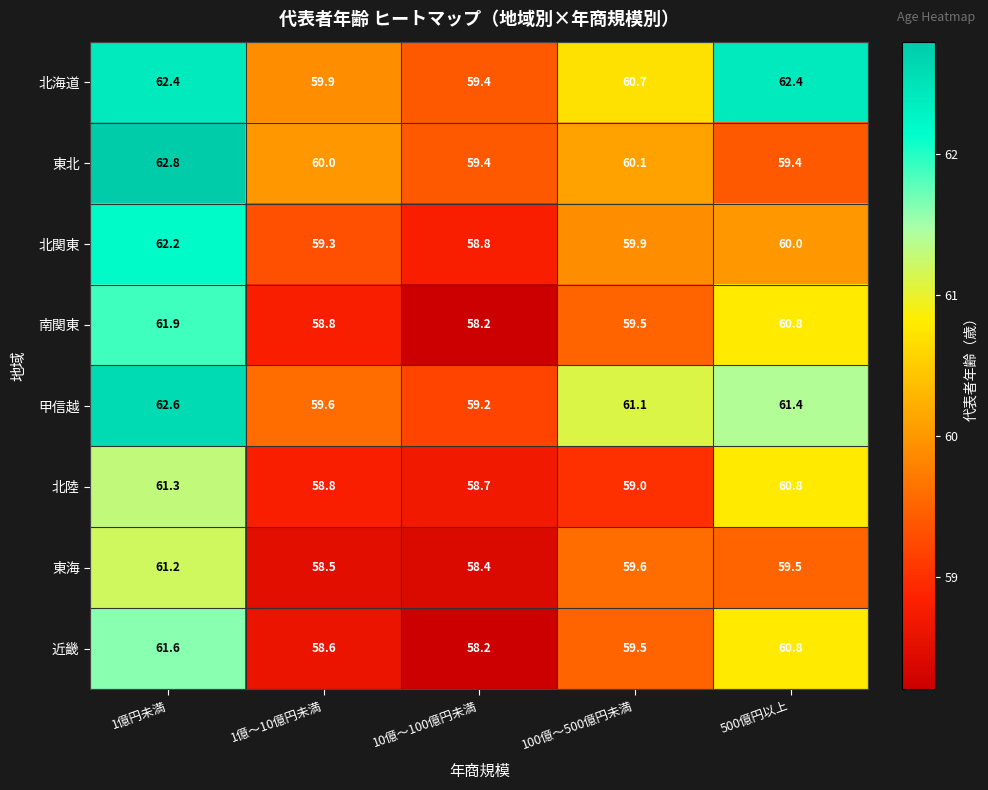

What is the total value across all series at 100億～500億円未満?

479.4